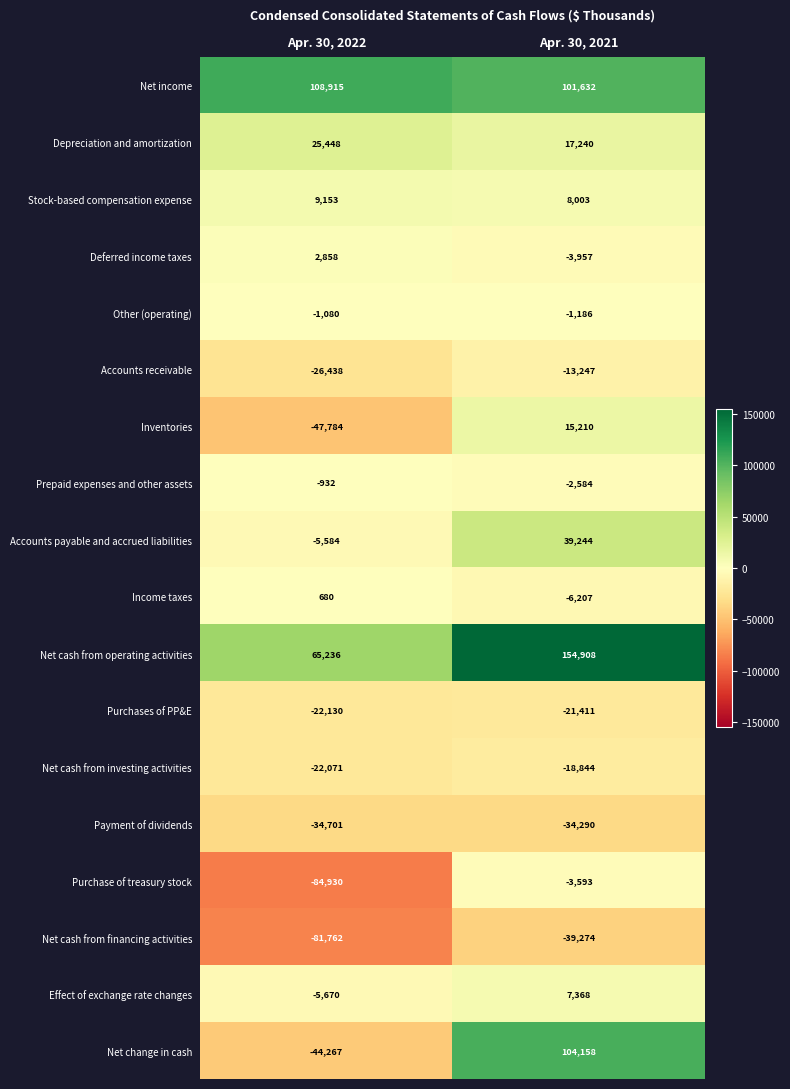

What is the approximate value of Deferred income taxes at Apr. 30, 2021, to the nearest 50?

-3950